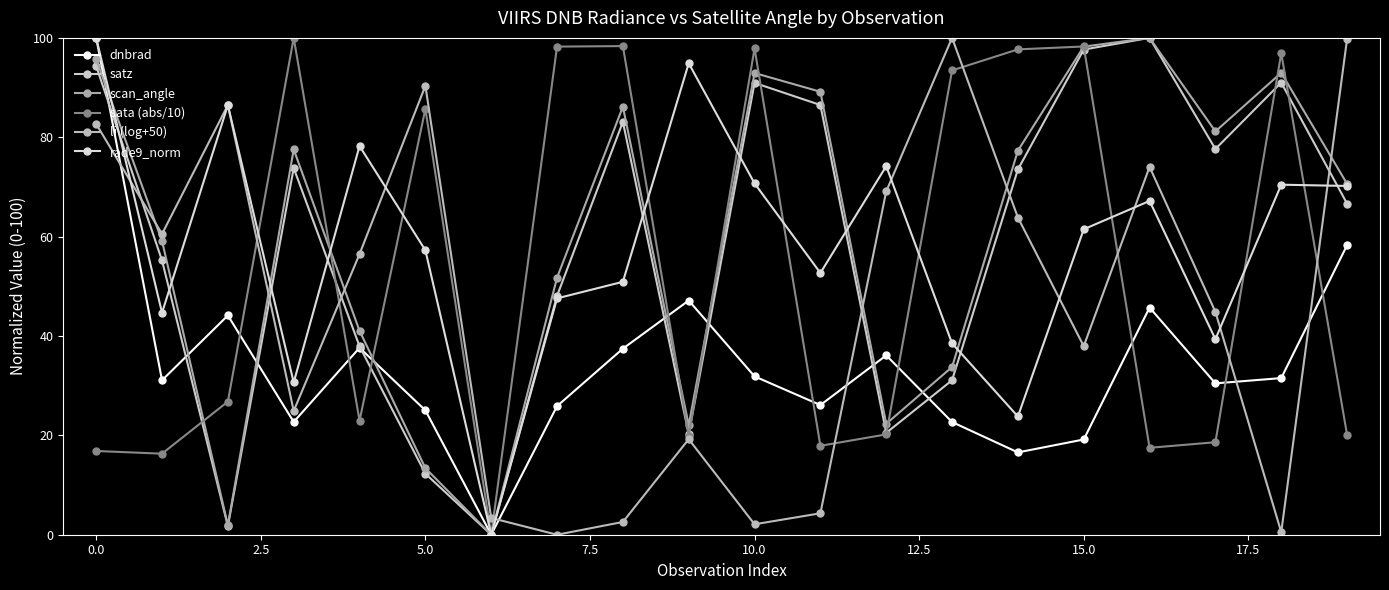

At which label does rade9_norm first exceed 61?

0.0